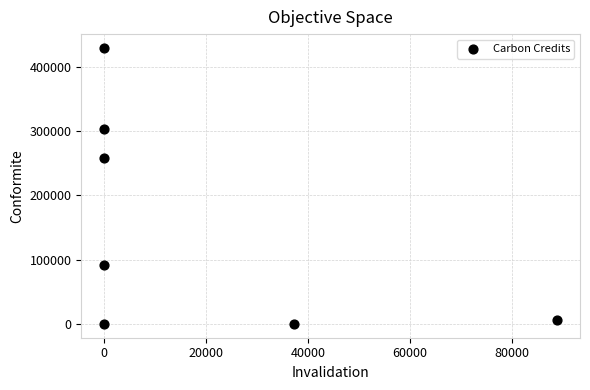

What is the range of Y values (max minus min)?

429188